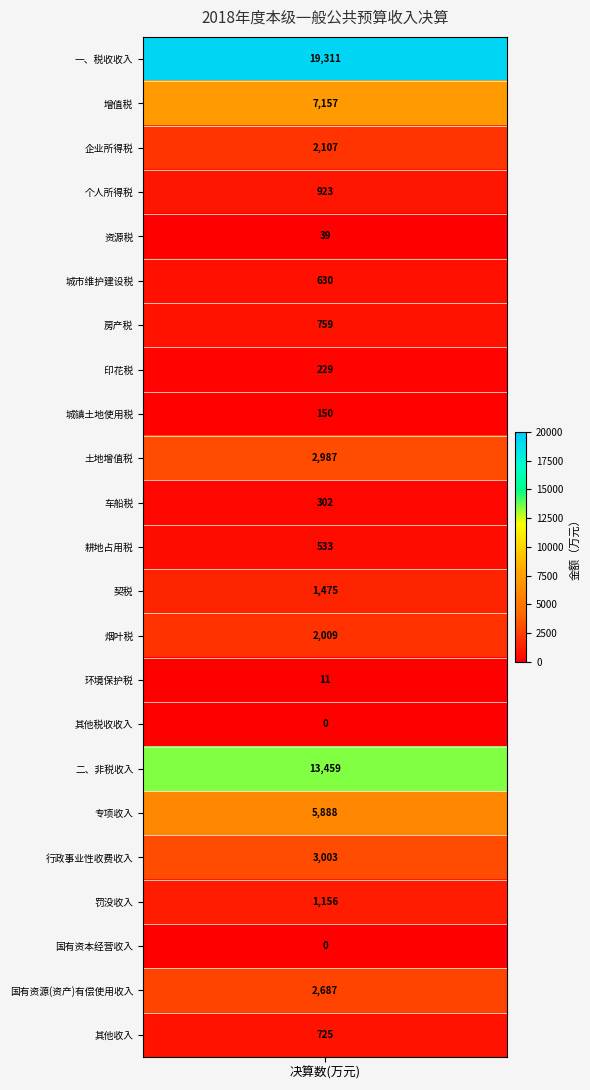

What is the ratio of the value at 二、非税收入 to the value at 企业所得税?

6.4